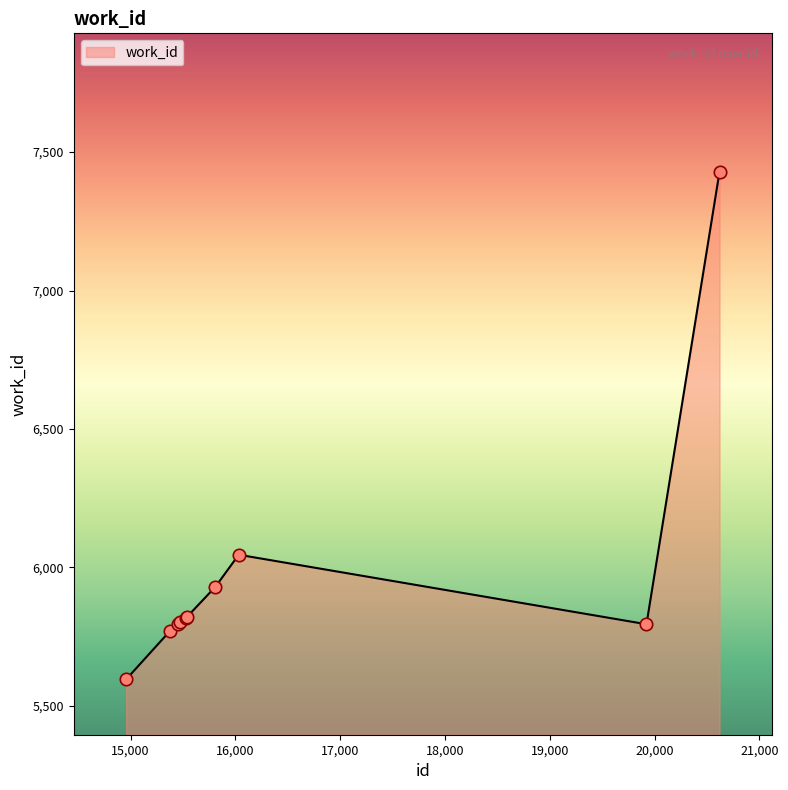

What is the greatest value displayed?

7429